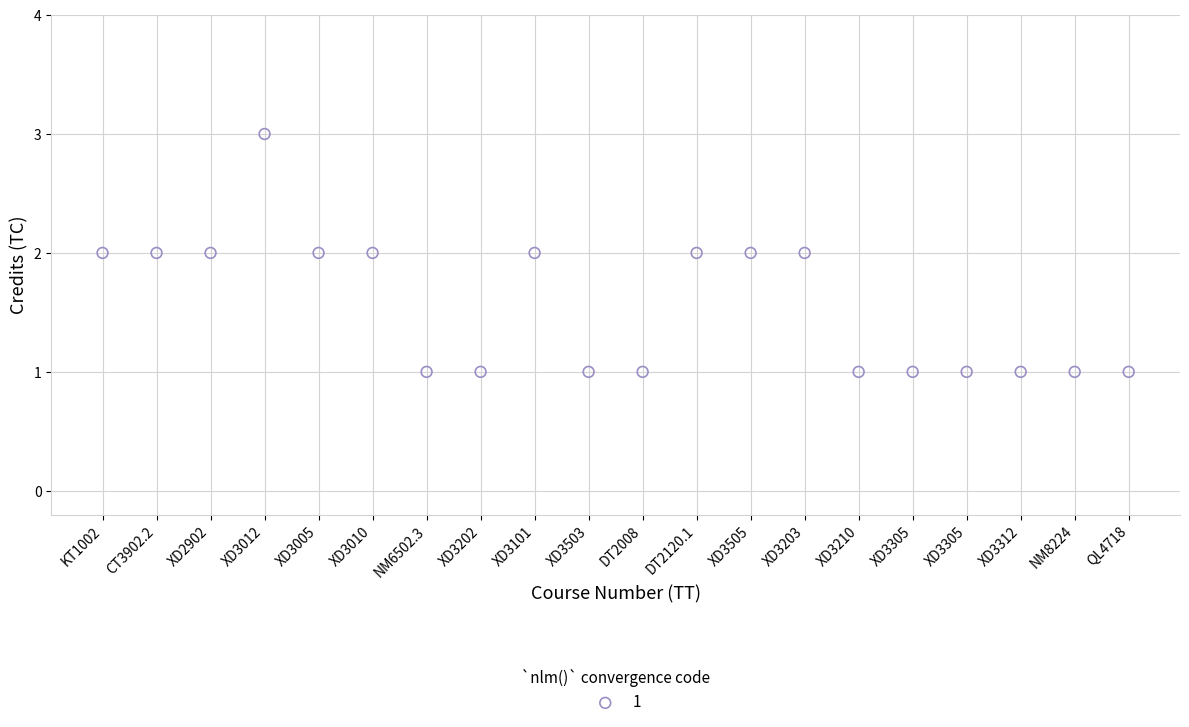

What is the range of X values (max minus min)?

19